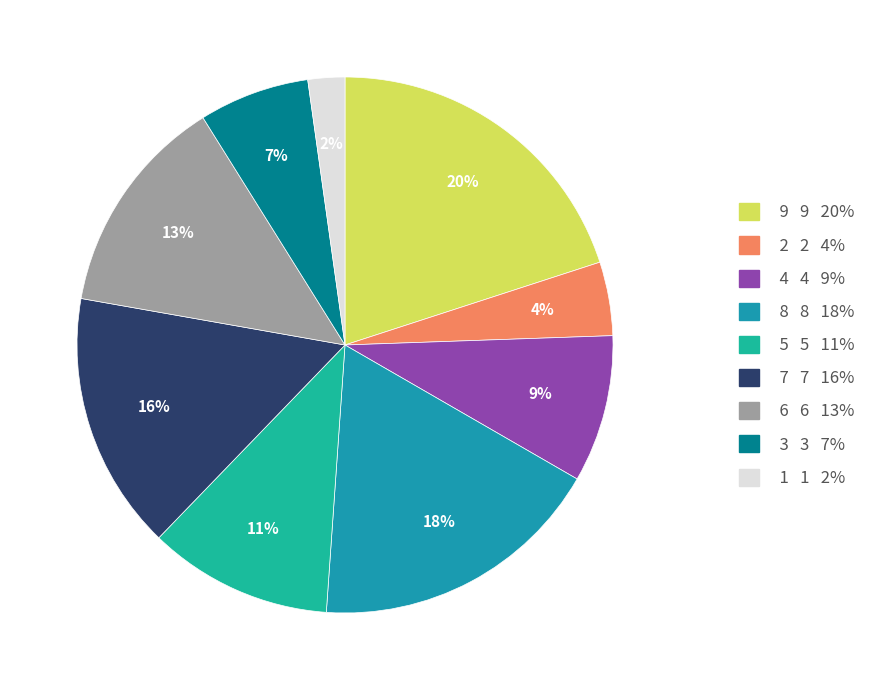

Combined, do 7 and 4 account for over 50%?

No